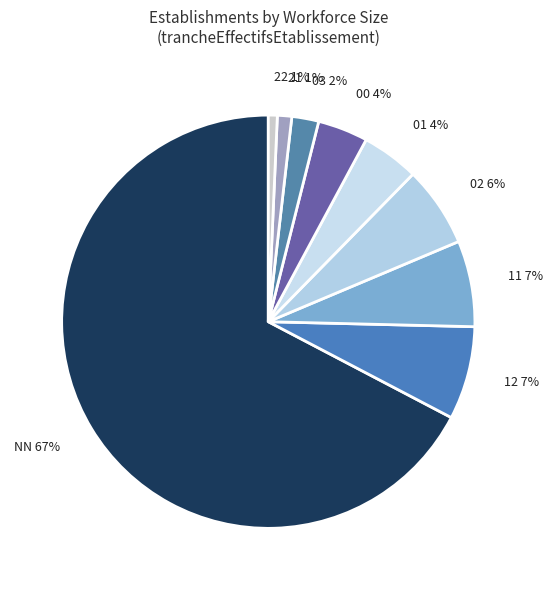

The 11 slice represents 14% of the pie. True or false?

False